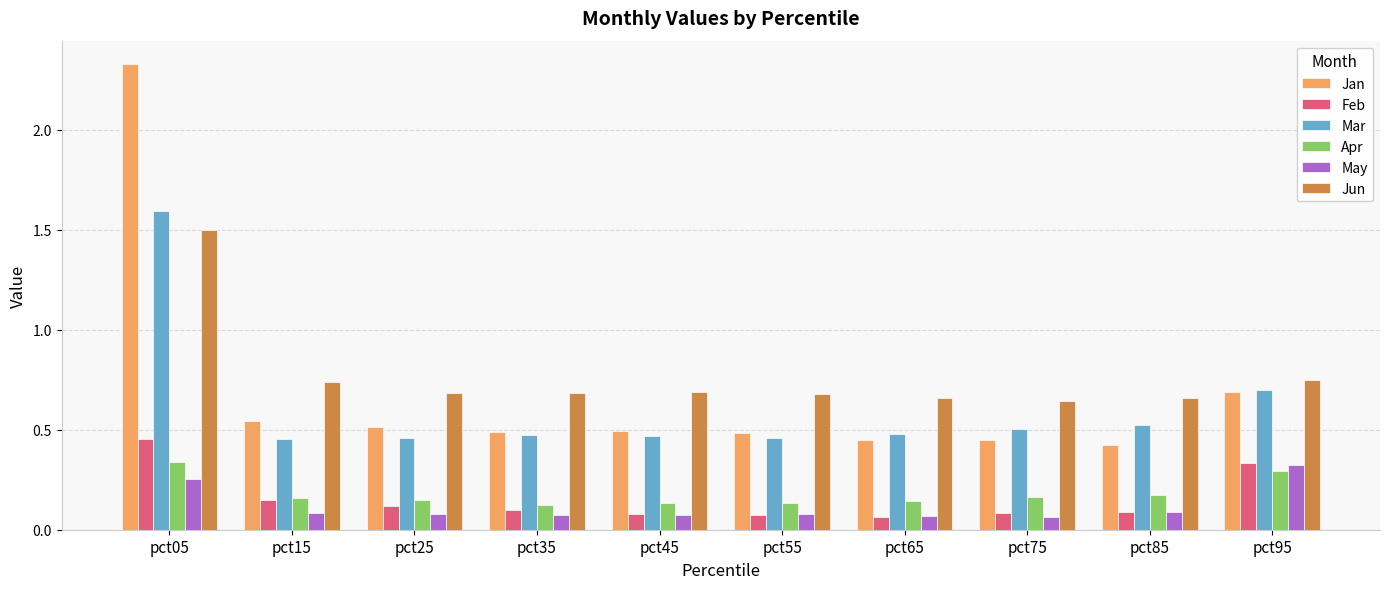

The value of Mar at pct45 is 0.5. True or false?

True